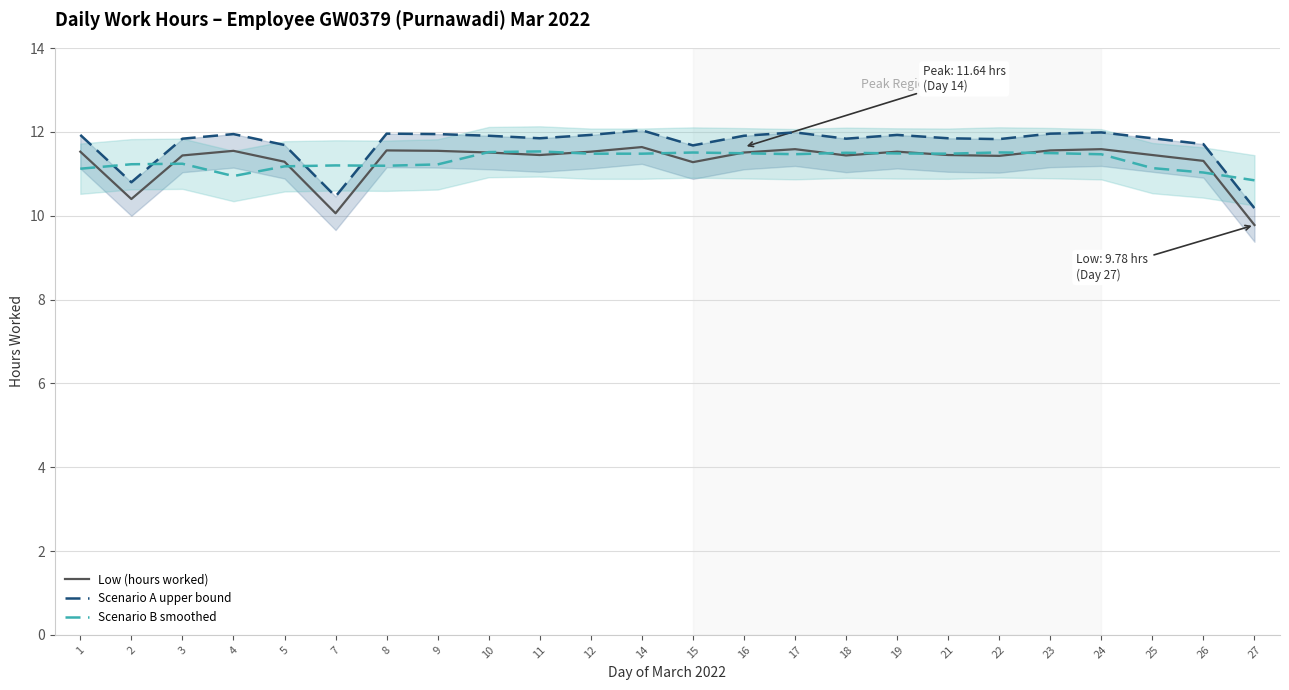

Reading left to right, list all the values displayed in this chart.

Low (hours worked): 11.5	10.4	11.4	11.6	11.3	10.1	11.6	11.6	11.5	11.4	11.5	11.6	11.3	11.5	11.6	11.4	11.5	11.4	11.4	11.6	11.6	11.4	11.3	9.8
Scenario A upper bound: 11.9	10.8	11.8	12.0	11.7	10.5	12.0	12.0	11.9	11.8	11.9	12.0	11.7	11.9	12.0	11.8	11.9	11.8	11.8	12.0	12.0	11.8	11.7	10.2
Scenario B smoothed: 11.1	11.2	11.2	10.9	11.2	11.2	11.2	11.2	11.5	11.5	11.5	11.5	11.5	11.5	11.5	11.5	11.5	11.5	11.5	11.5	11.5	11.1	11.0	10.8